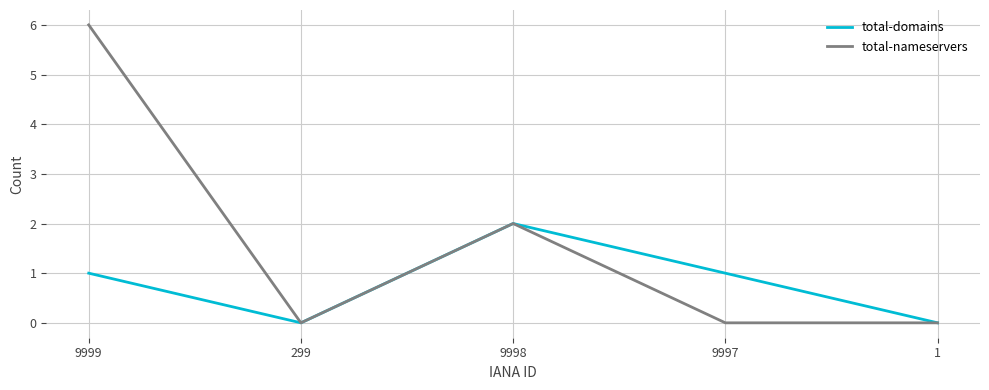

List the series in order of their peak value, highest first.

total-nameservers, total-domains